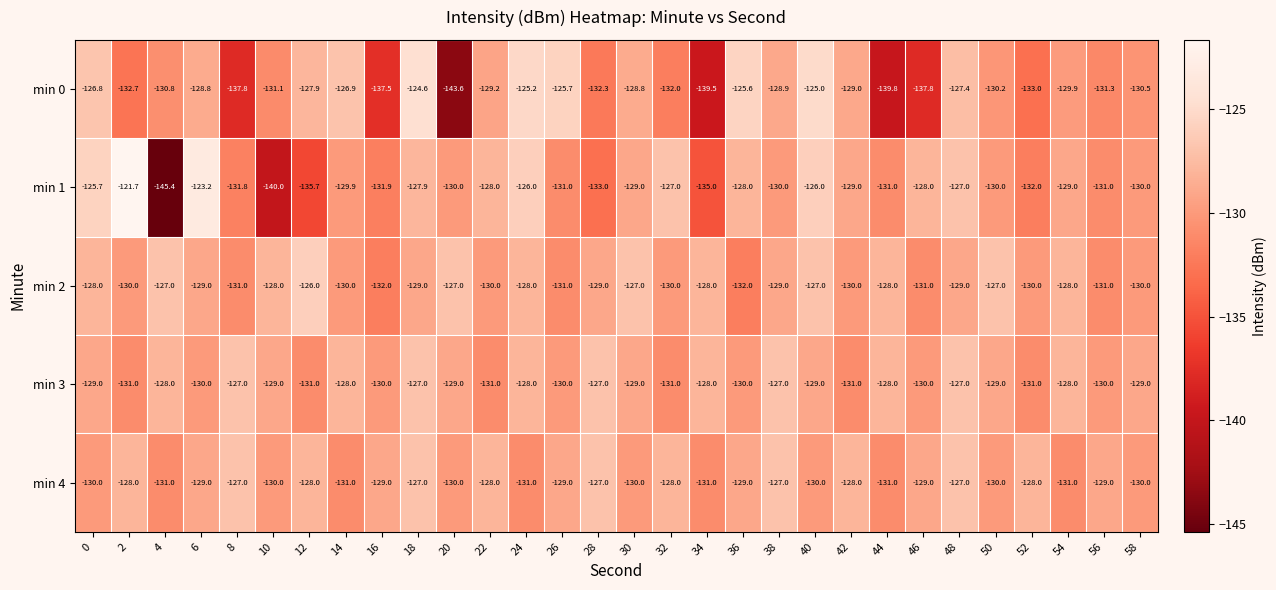

The min 0 series shows -192.6 at 4. True or false?

False